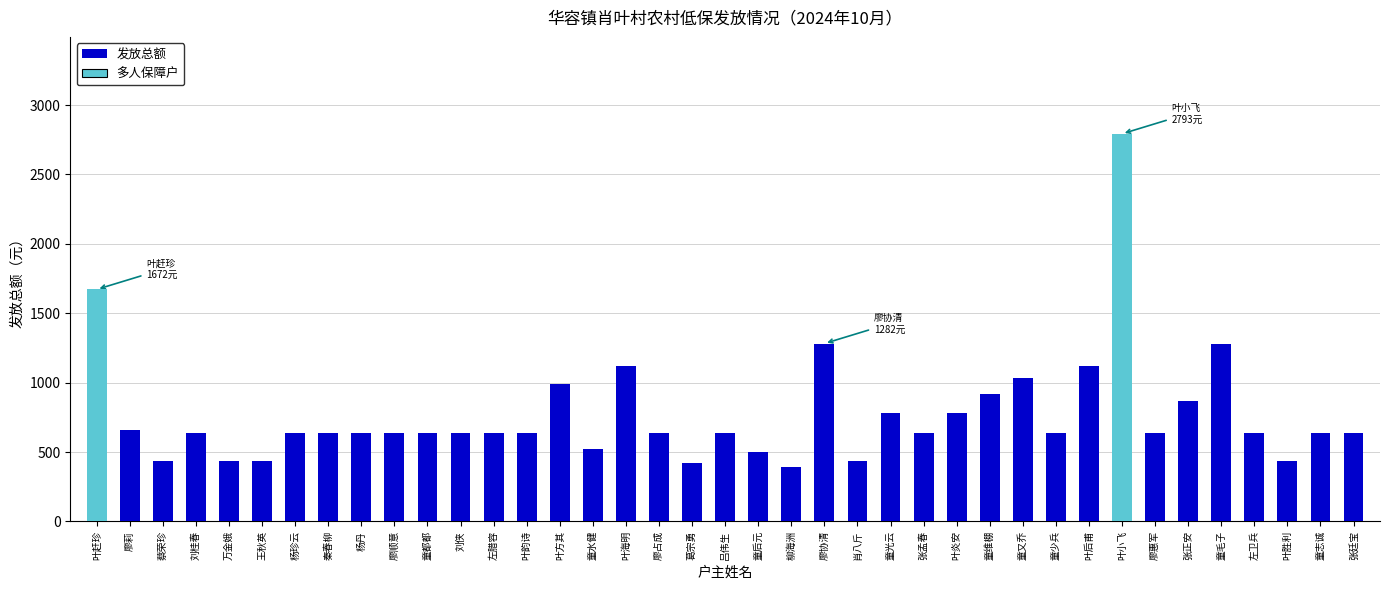

Does the chart contain stacked bars?

No